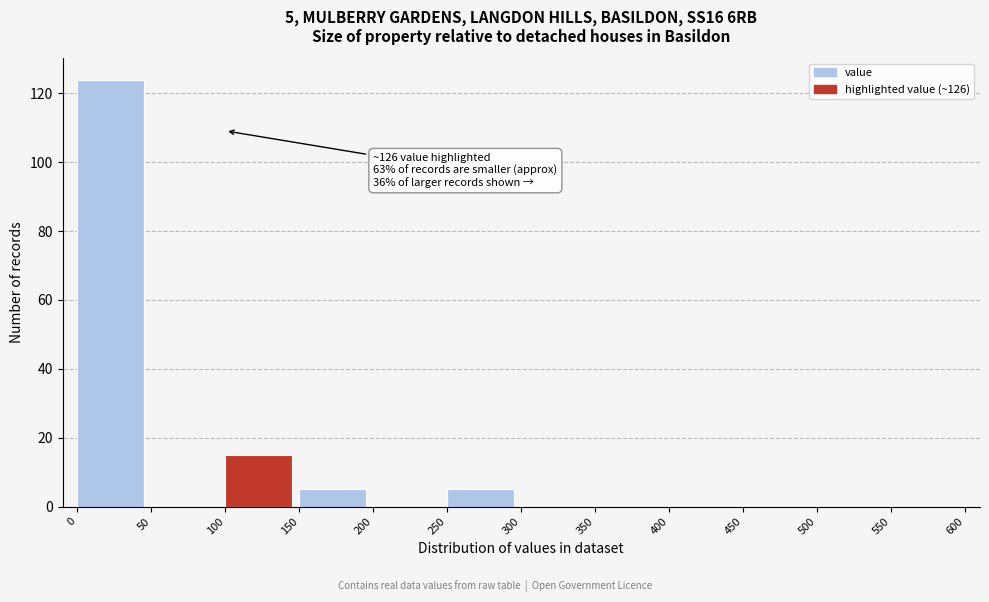

Over which range of the x-axis is the bar tallest?

0 to 50